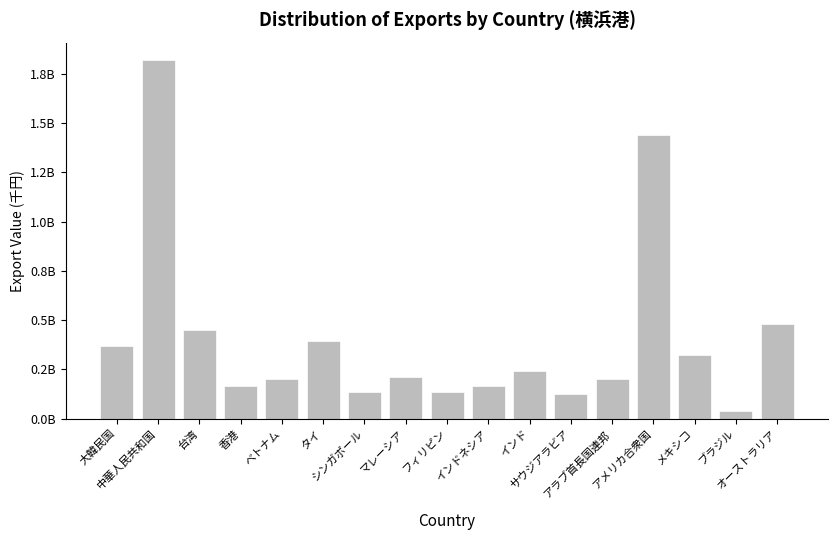

Is it true that the value at 香港 is 165258513?

True